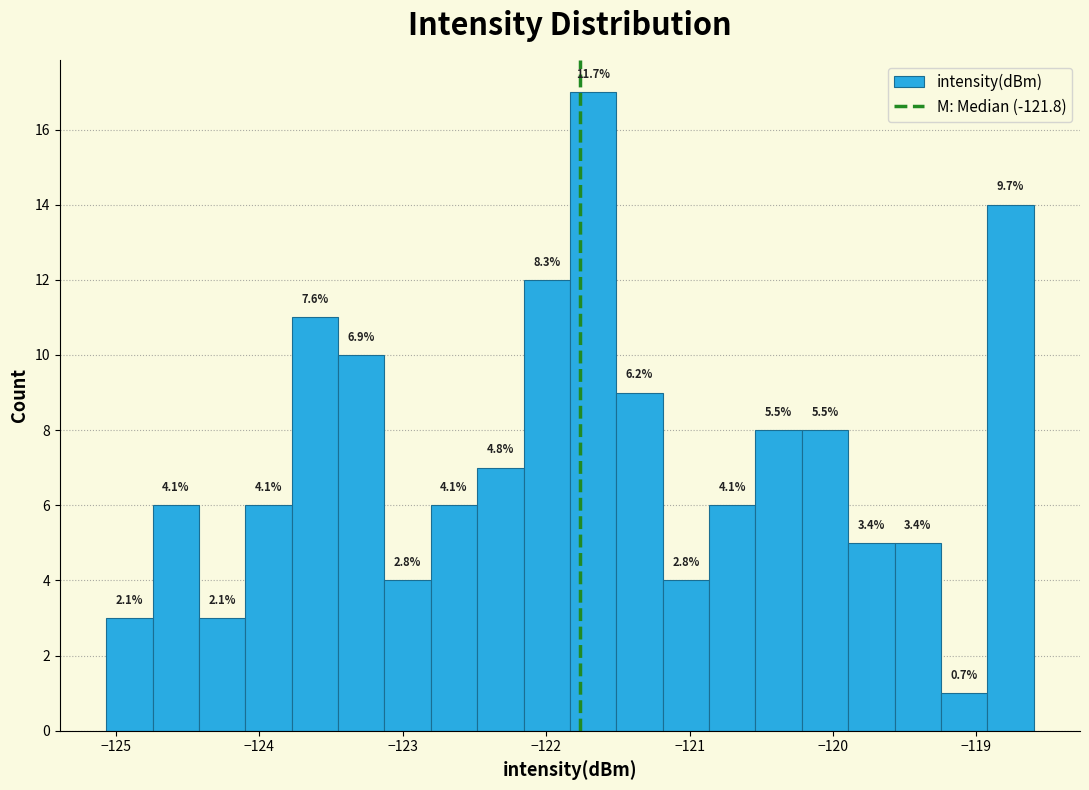

Read against the x-axis, roughly where is the centre of the tallest bar?

-121.7